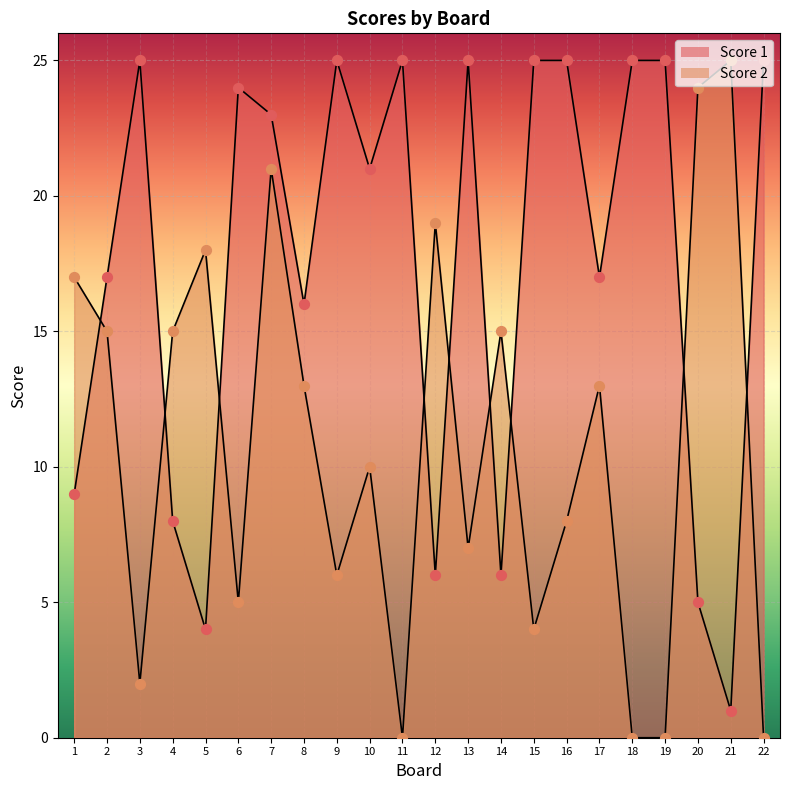

What is the total value across all series at 19?

25